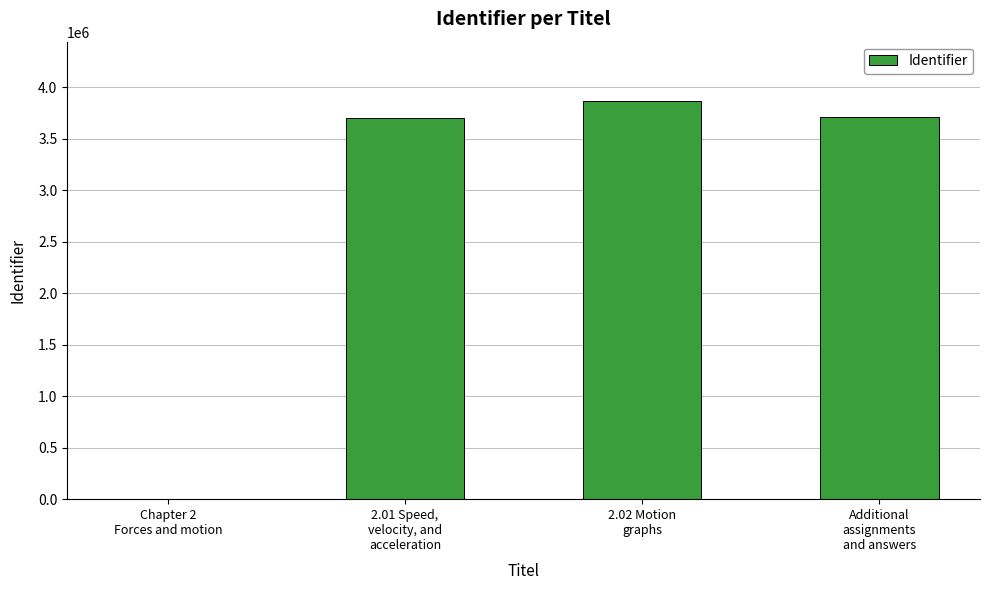

What is the difference between the values at Additional
assignments
and answers and Chapter 2
Forces and motion?

3711914